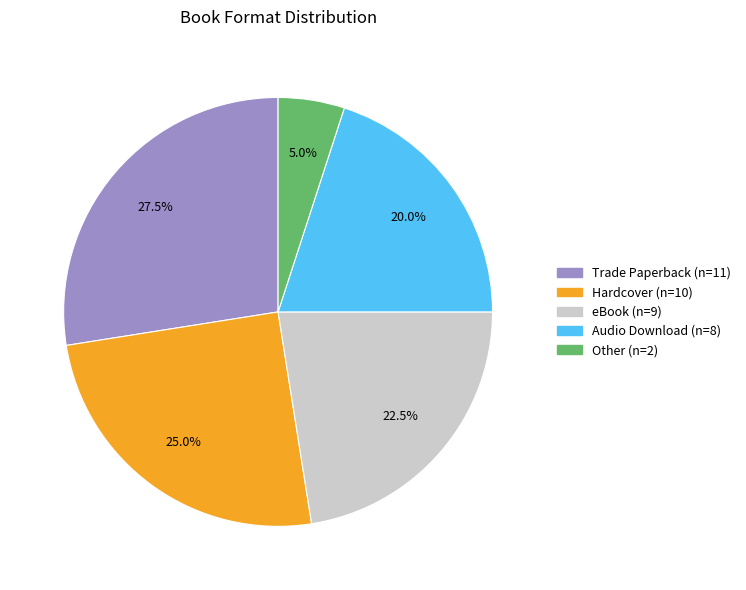

Count the number of slices in the pie.

5